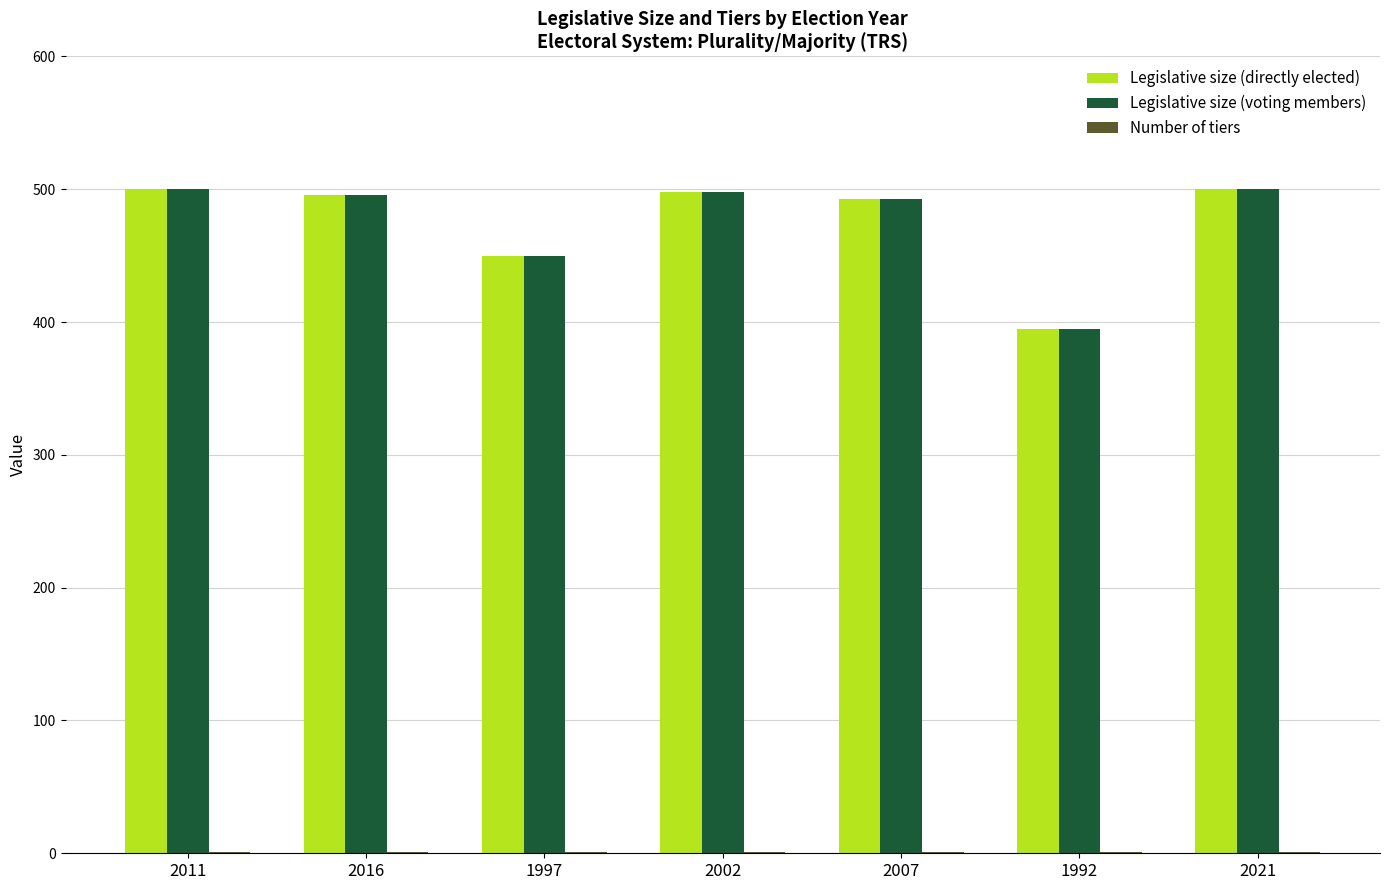

The value of Legislative size (directly elected) at 2021 is 500. True or false?

True